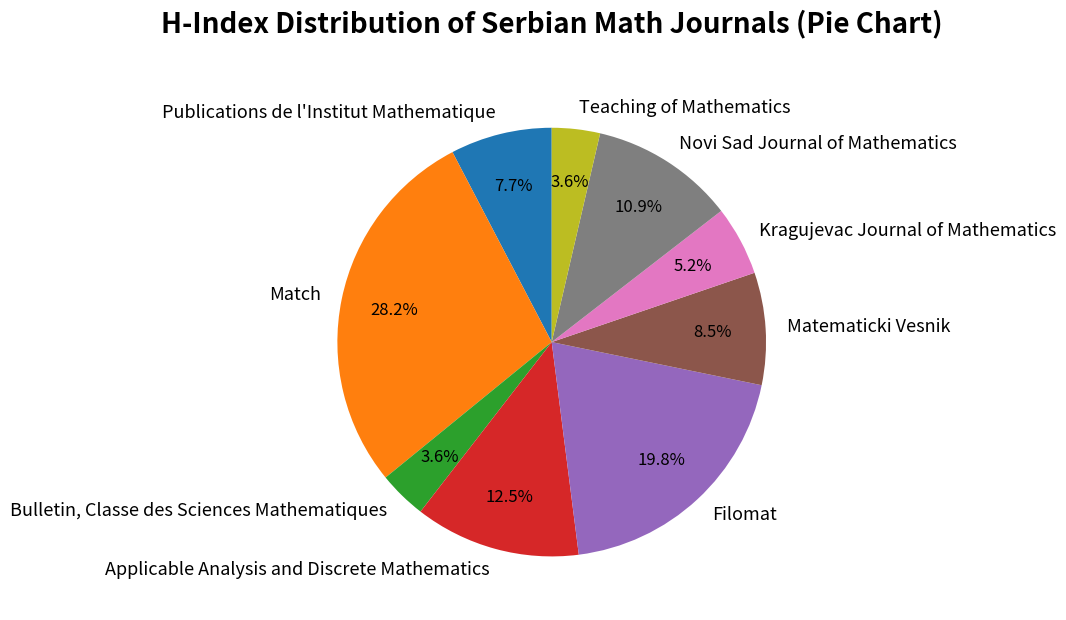

How many segments does this pie chart have?

9